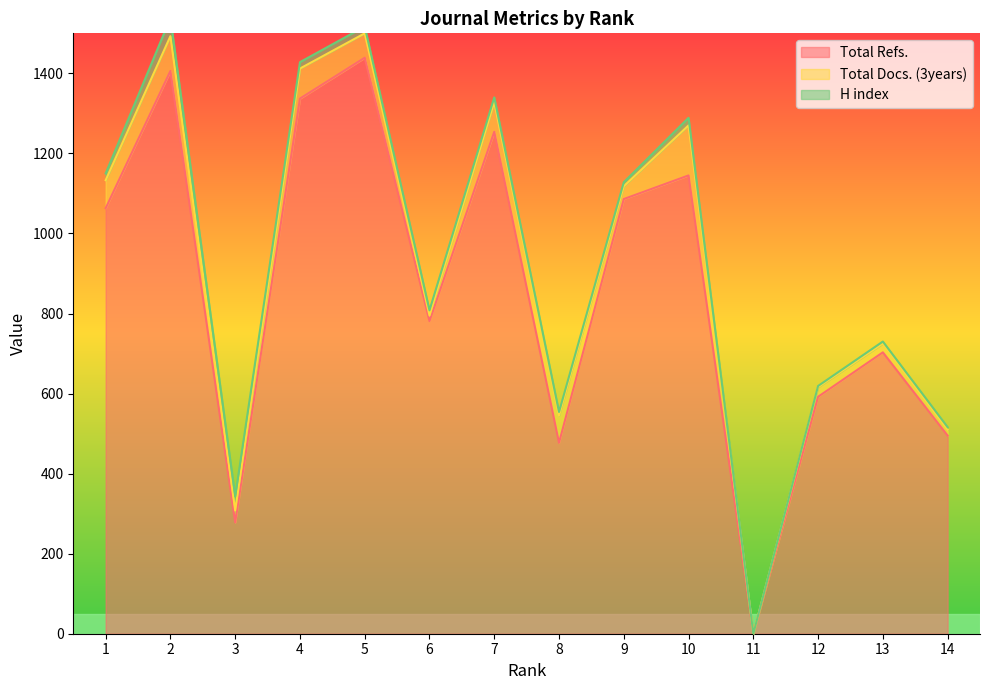

Reading left to right, extract all data points from this chart.

Total Refs.: 1063	1406	278	1337	1439	781	1254	477	1086	1145	0	592	703	495
Total Docs. (3years): 70	87	30	75	61	14	74	68	32	125	0	24	22	15
H index: 17	45	35	16	17	13	12	9	10	19	0	3	5	6